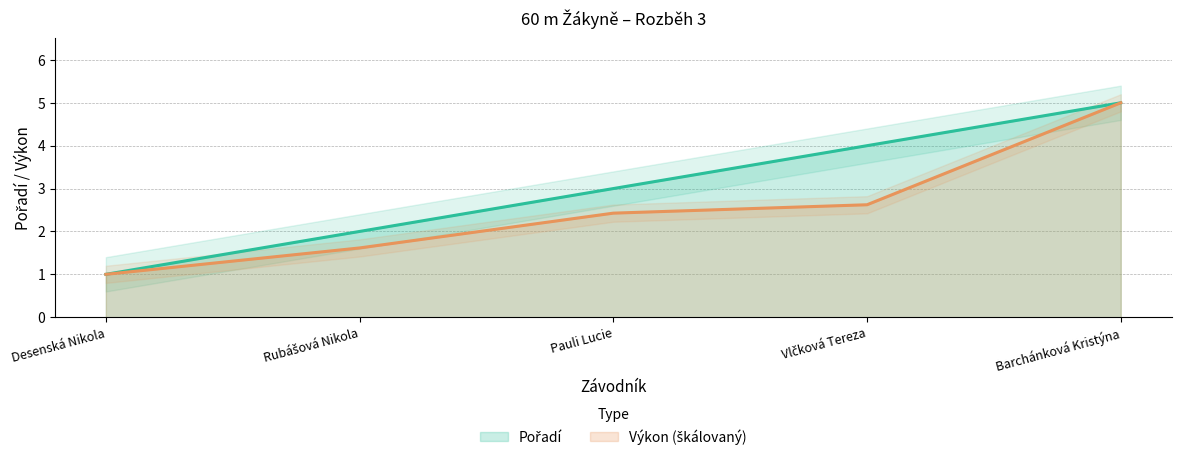

The value of Pořadí at Barchánková Kristýna is 5.0. True or false?

True